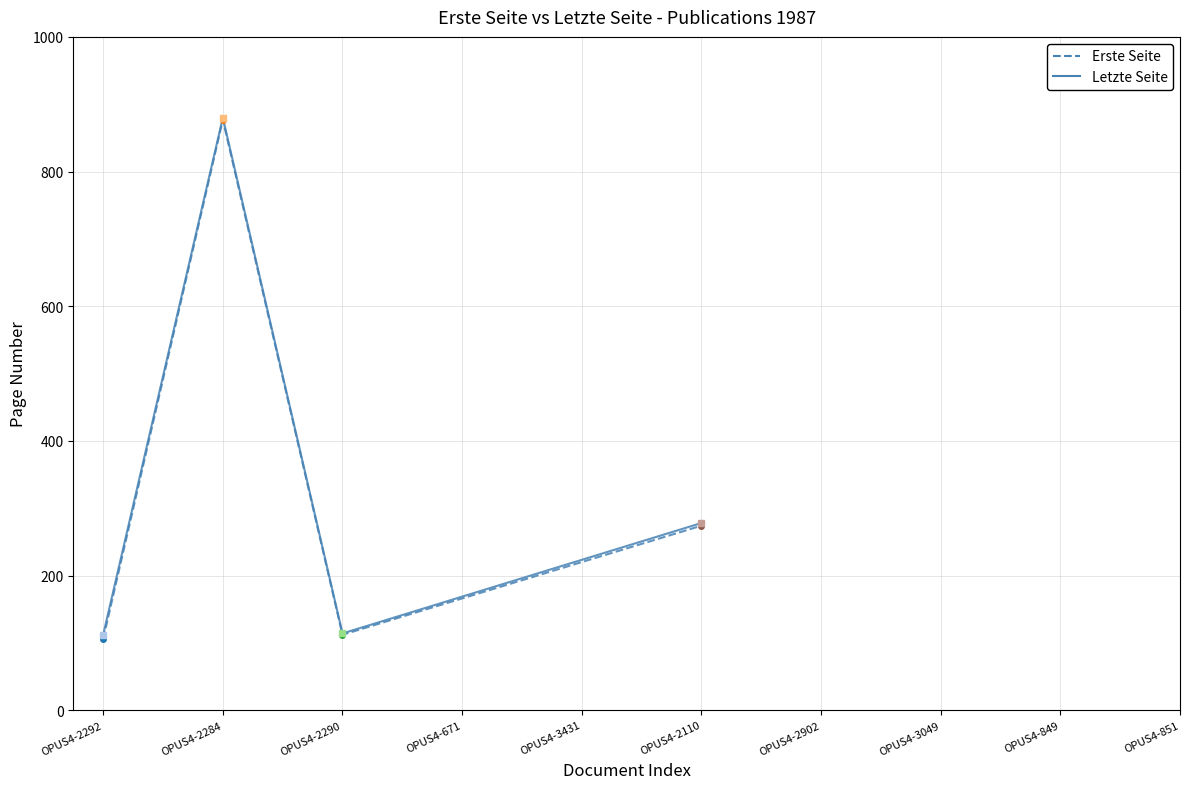

Which series changed the most between OPUS4-2290 and OPUS4-2110?

Letzte Seite